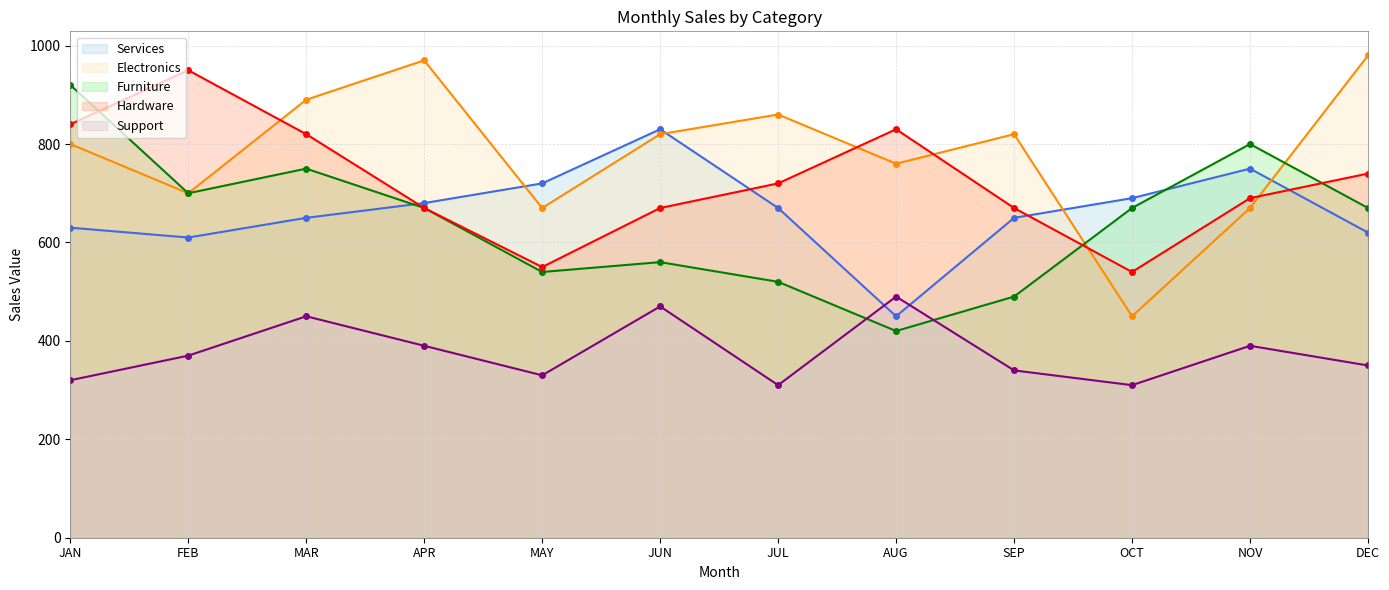

Read the Services value at APR.

680